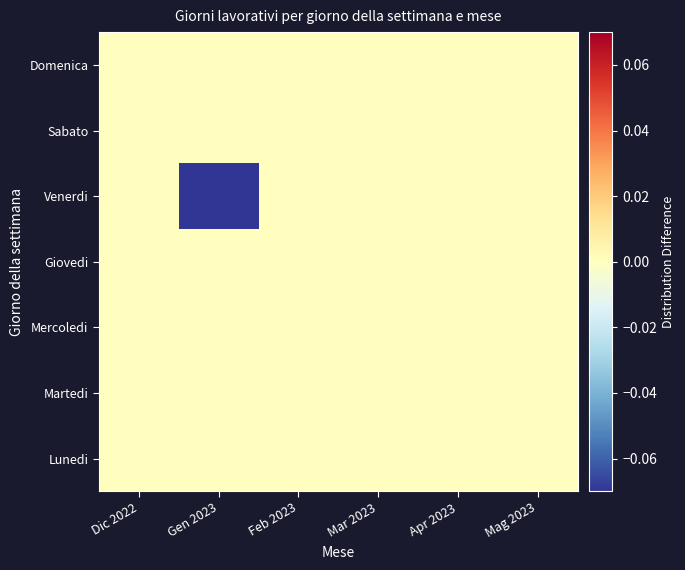

Reading right to left, transcribe all the data shown in this chart.

Lunedi: Mag 2023=0.0	Apr 2023=0.0	Mar 2023=0.0	Feb 2023=0.0	Gen 2023=0.0	Dic 2022=0.0
Martedi: Mag 2023=0.0	Apr 2023=0.0	Mar 2023=0.0	Feb 2023=0.0	Gen 2023=0.0	Dic 2022=0.0
Mercoledi: Mag 2023=0.0	Apr 2023=0.0	Mar 2023=0.0	Feb 2023=0.0	Gen 2023=0.0	Dic 2022=0.0
Giovedi: Mag 2023=0.0	Apr 2023=0.0	Mar 2023=0.0	Feb 2023=0.0	Gen 2023=0.0	Dic 2022=0.0
Venerdi: Mag 2023=0.0	Apr 2023=0.0	Mar 2023=0.0	Feb 2023=0.0	Gen 2023=-0.2	Dic 2022=0.0
Sabato: Mag 2023=0.0	Apr 2023=0.0	Mar 2023=0.0	Feb 2023=0.0	Gen 2023=0.0	Dic 2022=0.0
Domenica: Mag 2023=0.0	Apr 2023=0.0	Mar 2023=0.0	Feb 2023=0.0	Gen 2023=0.0	Dic 2022=0.0